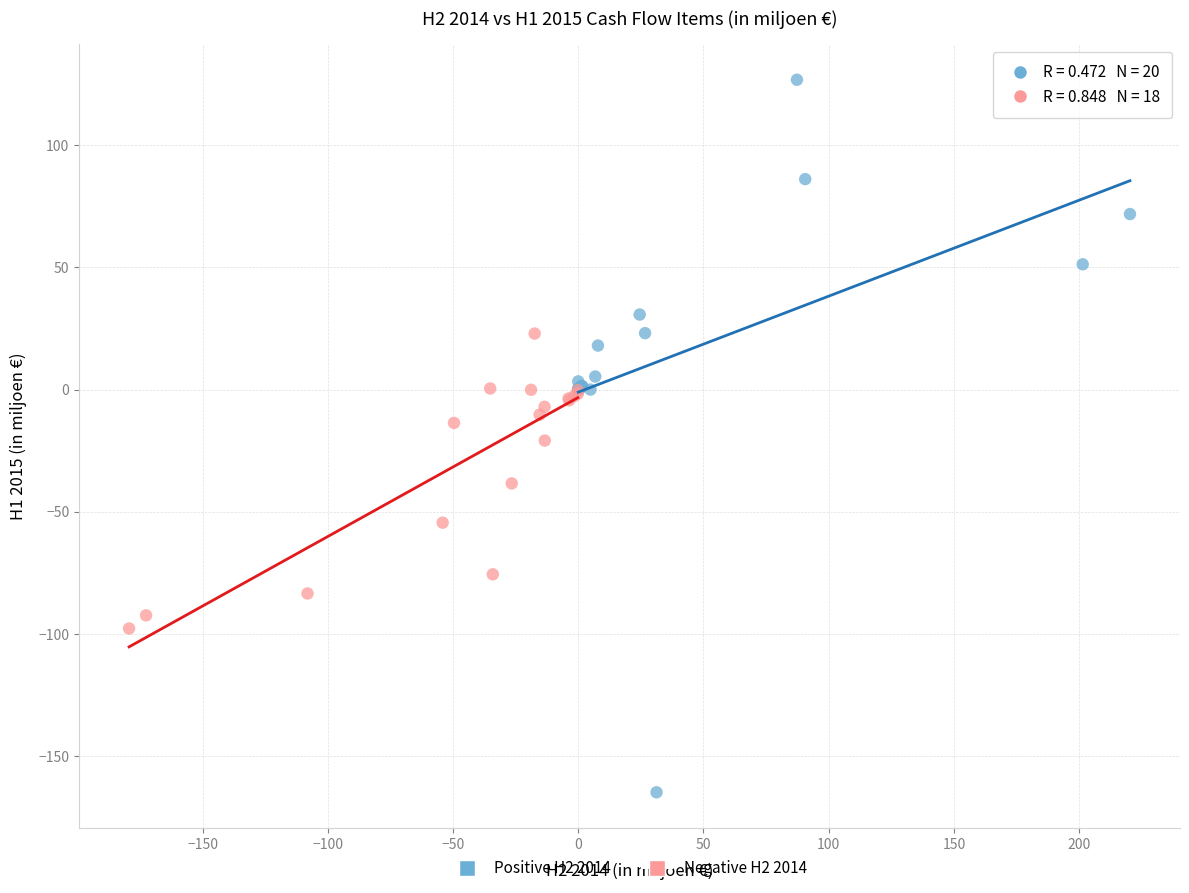

Which series has the widest spread of Y values?

Positive H2 2014